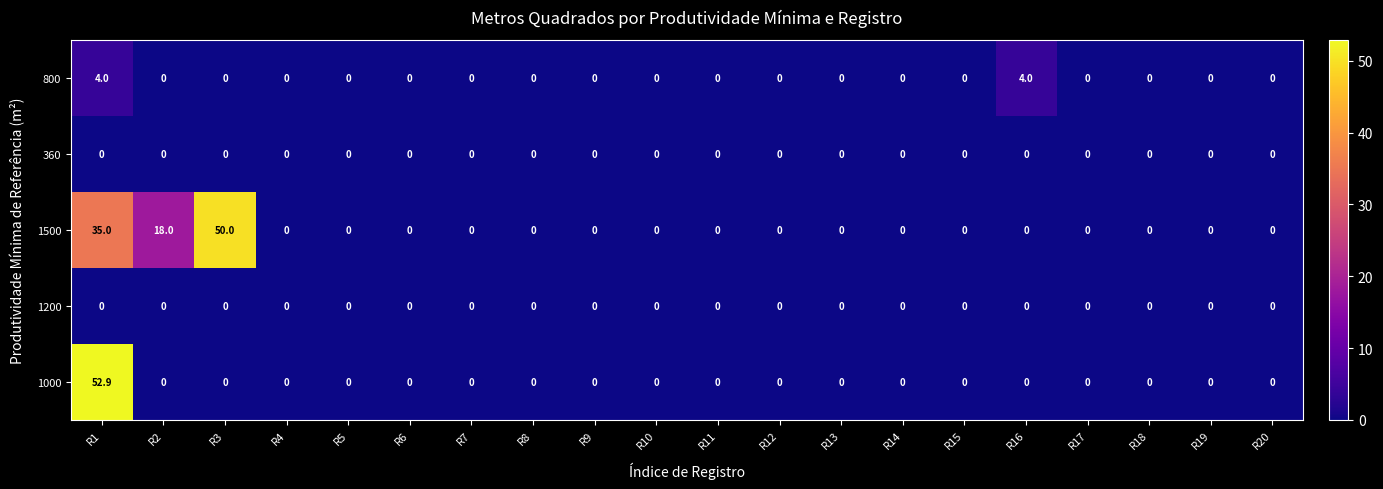

Is it true that 1500 equals 0.0 at R12?

True